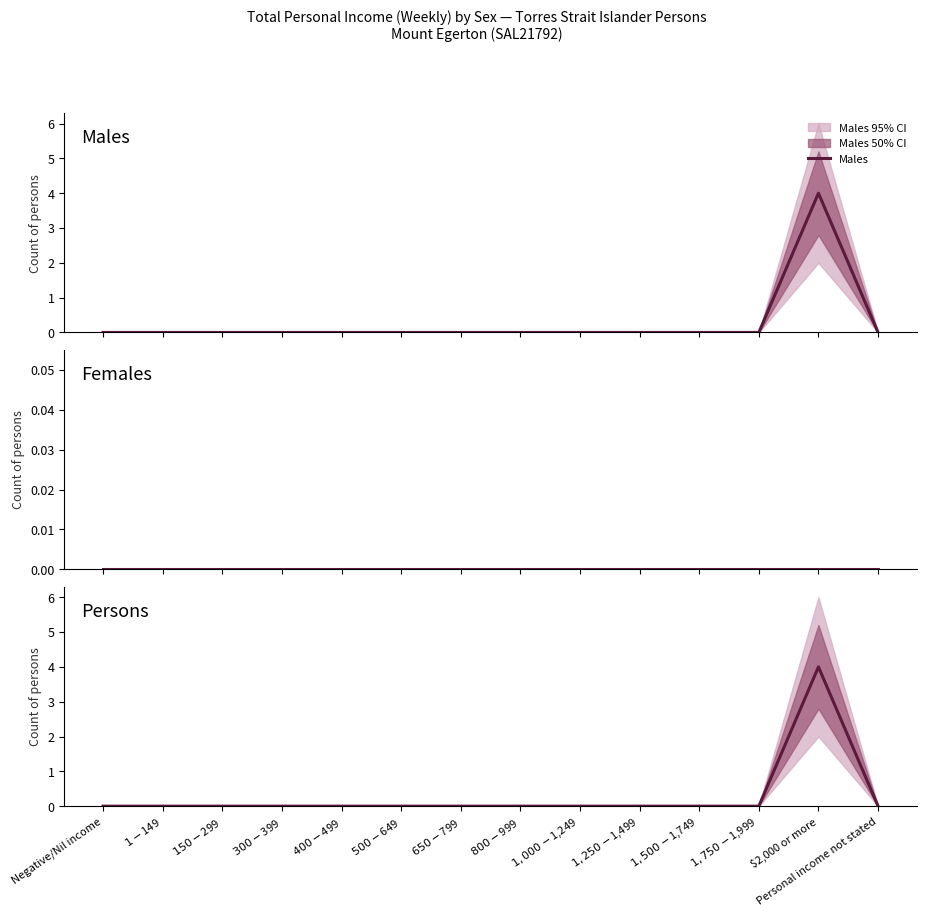

Does the chart have visible grid lines?

No